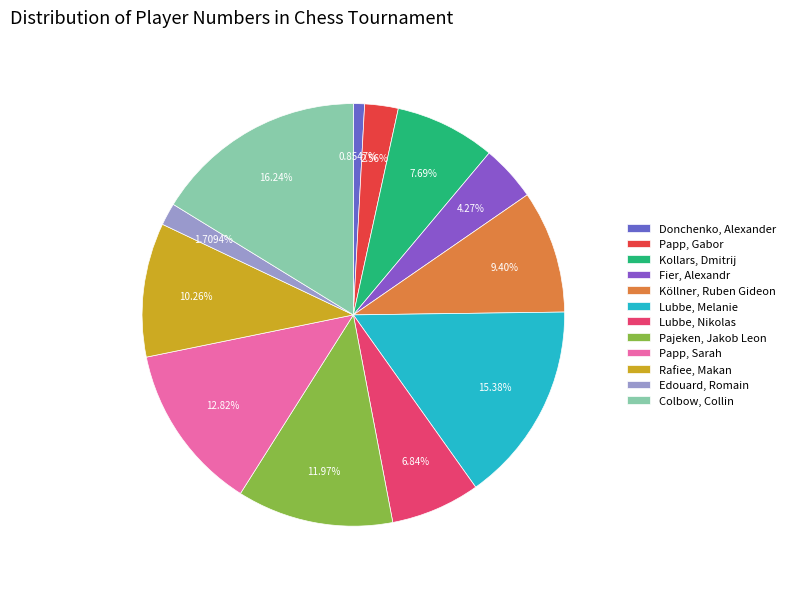

To the nearest percent, what is the difference between the largest and smallest slice percentages?

15%